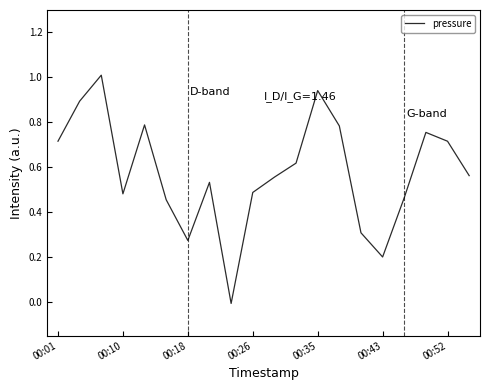

Is it true that the value at 00:26 is 0.5?

True